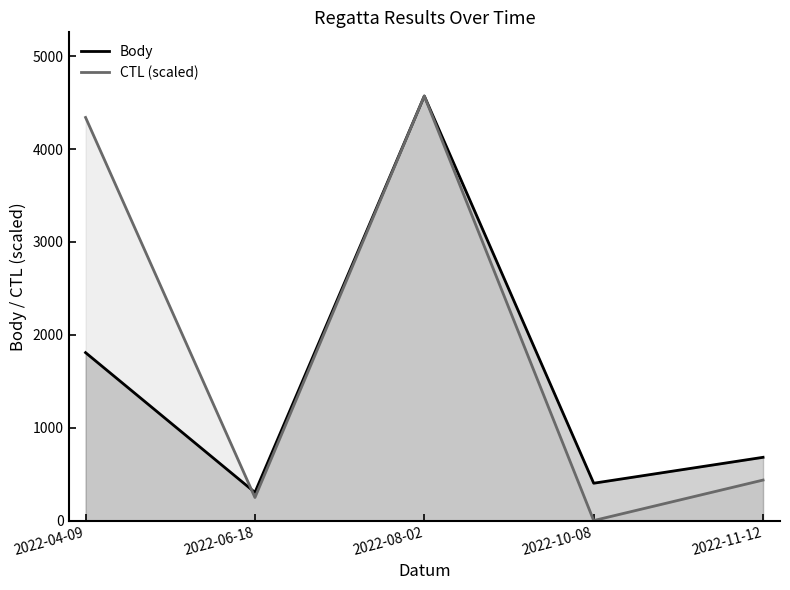

What is the maximum value for Body?

4571.0